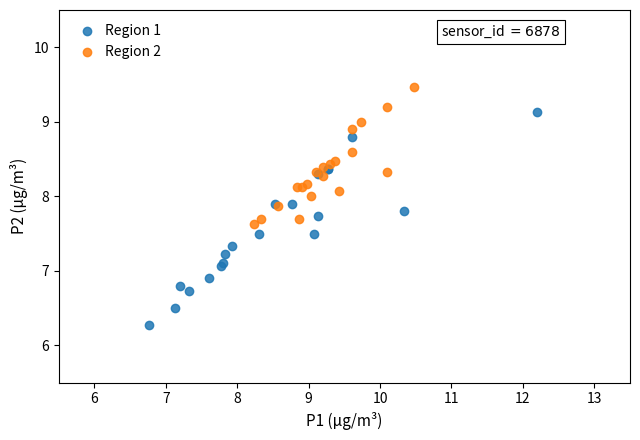

Which series reaches the minimum Y coordinate?

Region 1